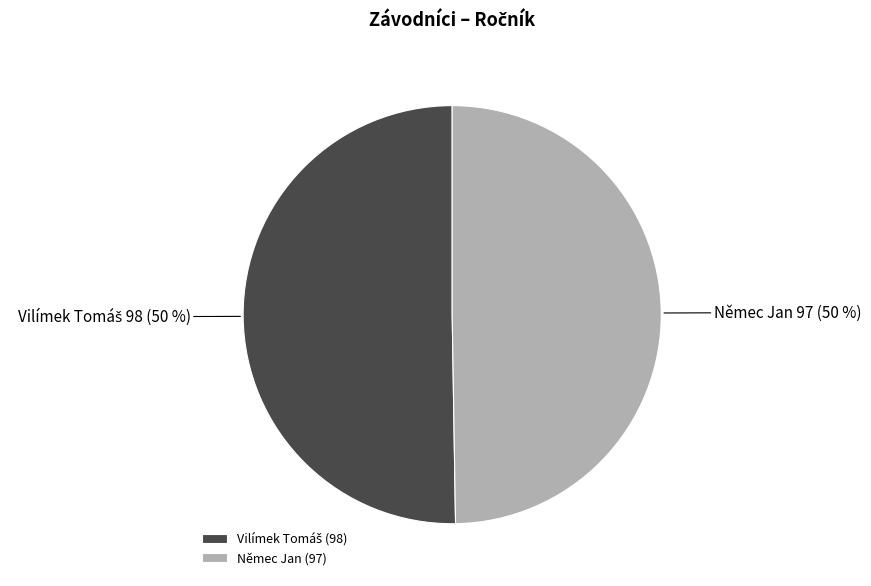

To the nearest percent, what is the average slice percentage?

50%